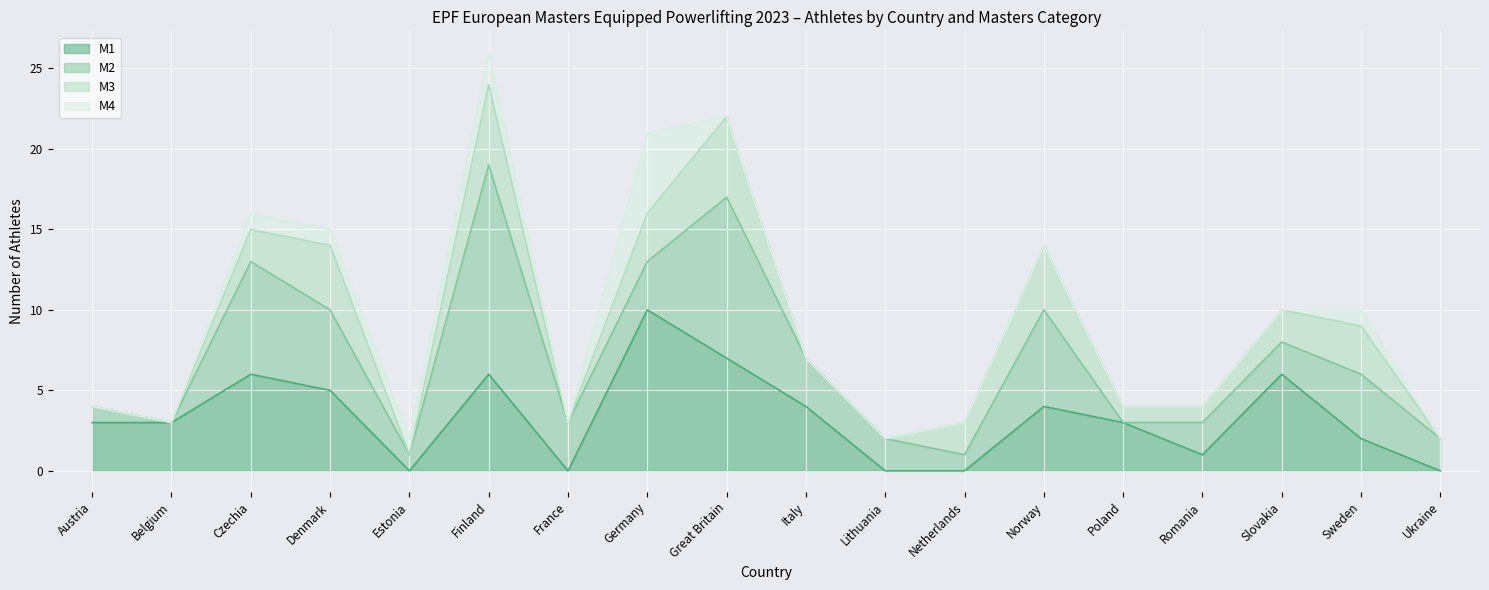

What is the label of the 1st point from the right?

Ukraine